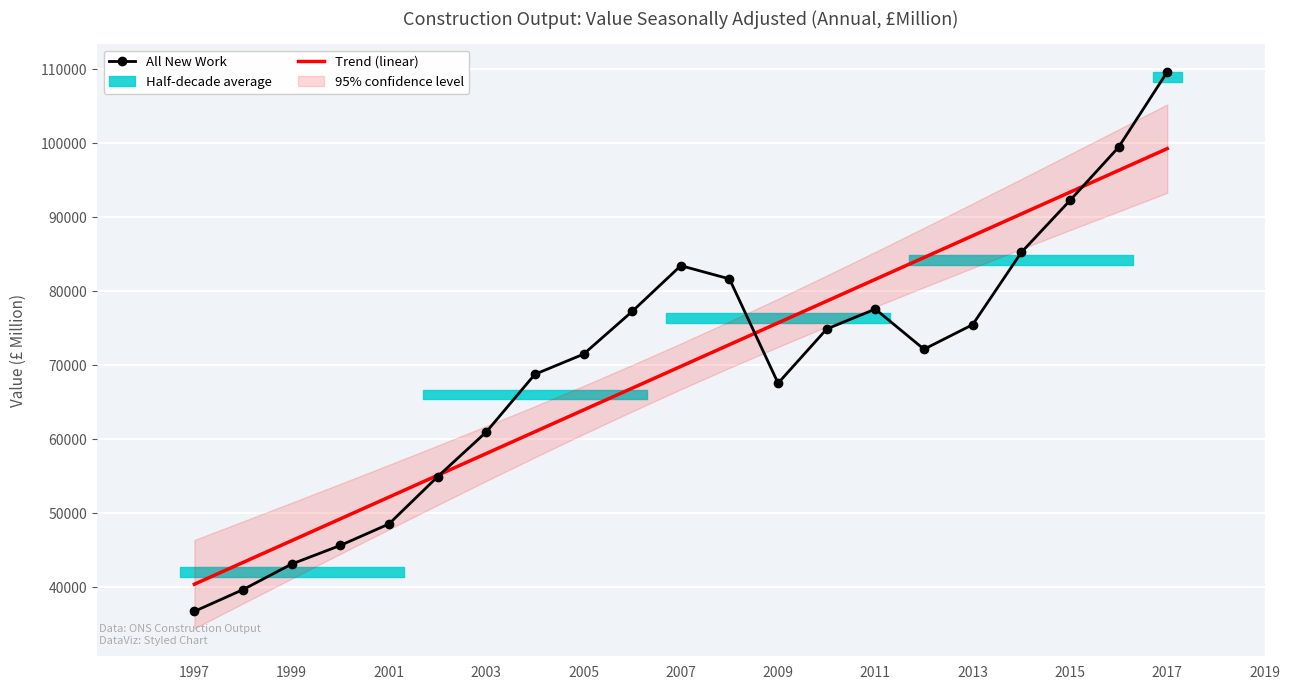

Reading right to left, list all the values displayed in this chart.

All New Work: 109615.0	99448.0	92257.0	85240.0	75492.0	72172.0	77590.0	74905.0	67587.0	81669.0	83457.0	77272.0	71504.0	68787.0	60994.0	54957.0	48577.0	45679.0	43163.0	39713.0	36770.0
Trend (linear): 99260.4	96319.4	93378.3	90437.3	87496.2	84555.2	81614.1	78673.1	75732.0	72791.0	69849.9	66908.9	63967.8	61026.7	58085.7	55144.6	52203.6	49262.5	46321.5	43380.4	40439.4